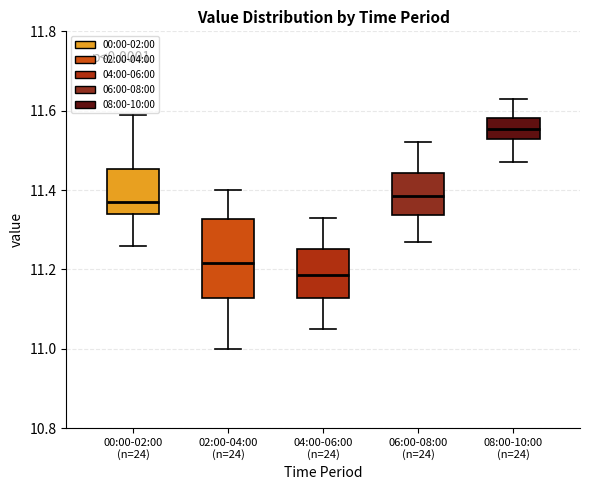

Which box's median line is the lowest?

04:00-06:00 (n=24)